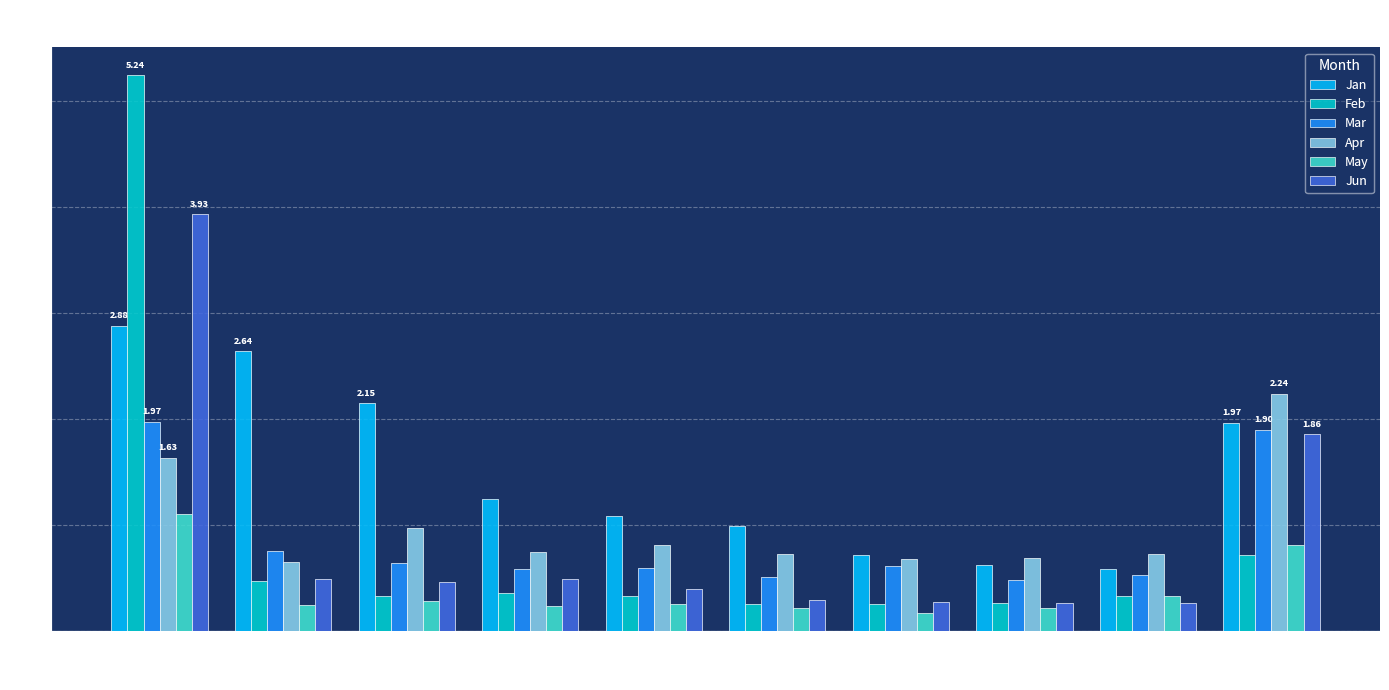

True or false: Jun has a value of 0.7 at pct15.

False